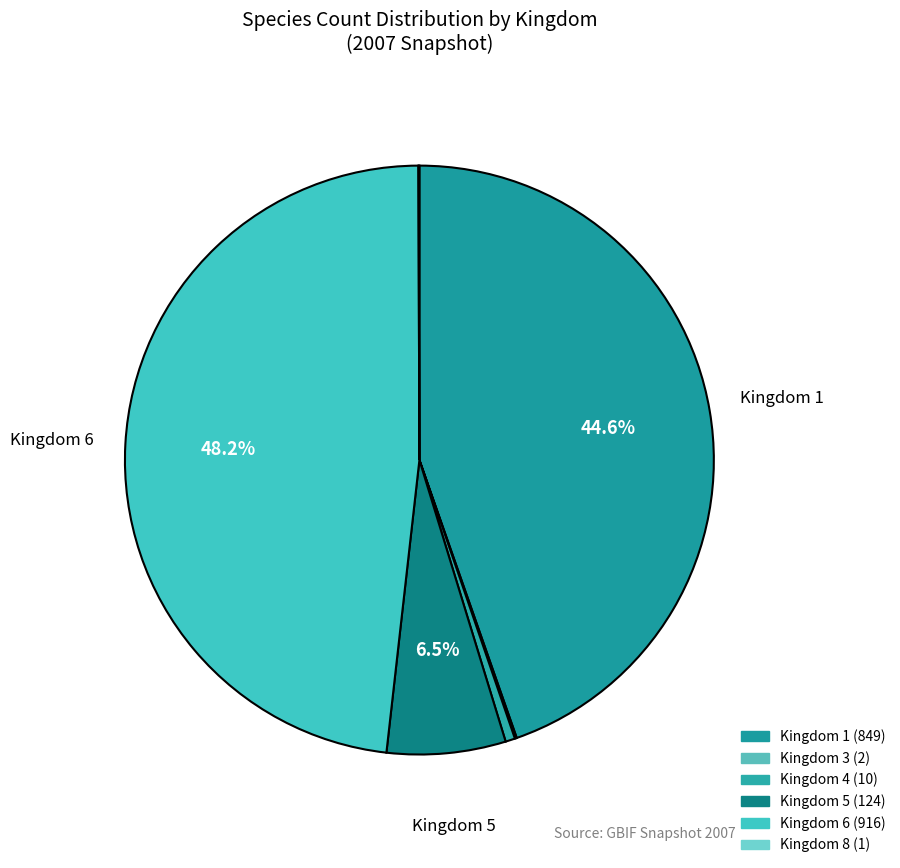

Between Kingdom 6 and Kingdom 5, which is larger?

Kingdom 6